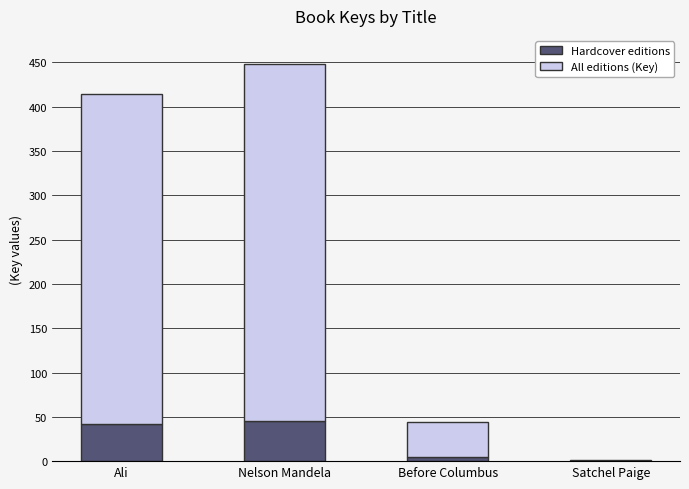

Which has a higher value, Ali or Nelson Mandela?

Nelson Mandela